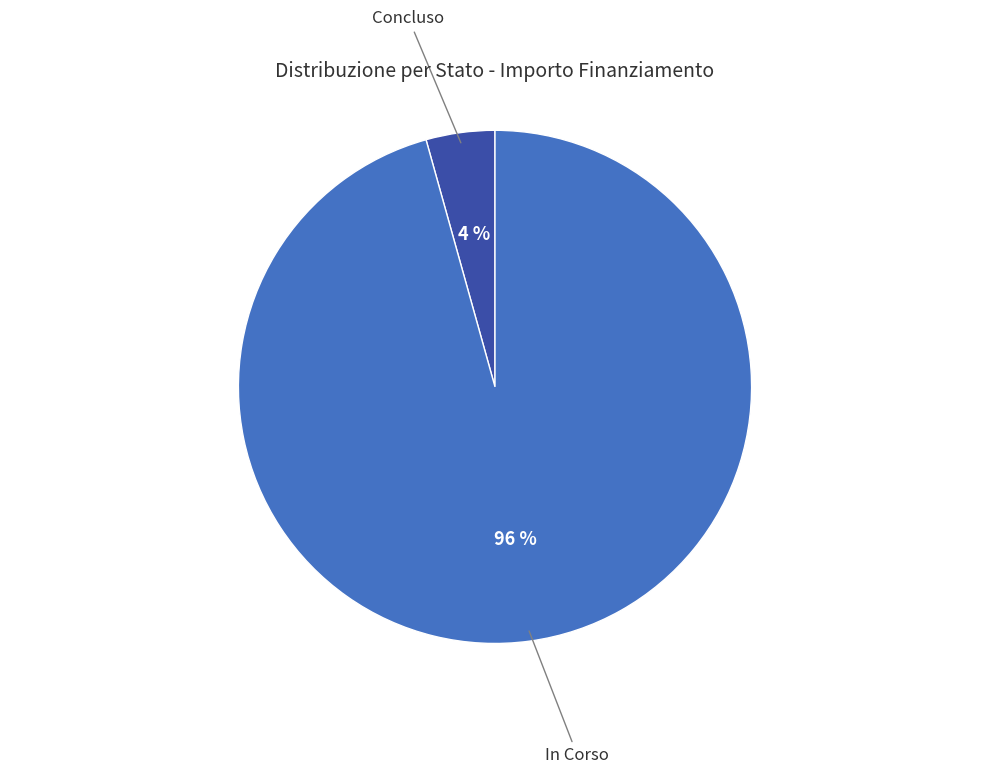

What percentage is the In Corso slice, to the nearest percent?

96%